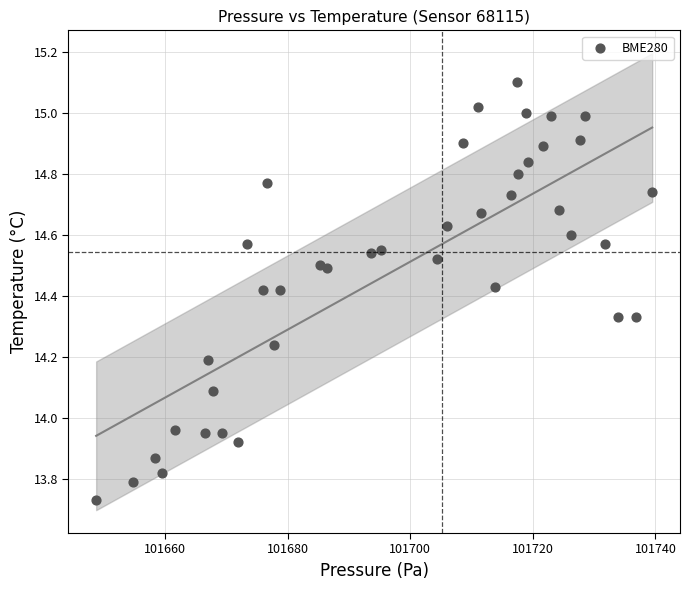

What is the range of X values (max minus min)?

90.7